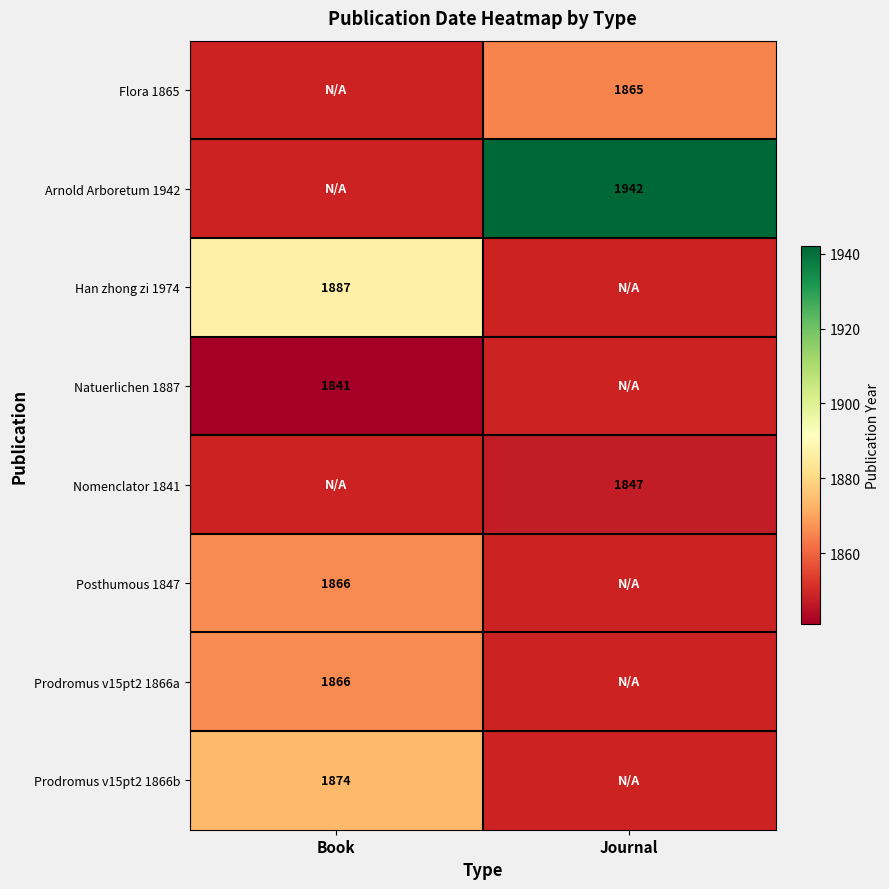

The Han zhong zi 1974 series shows 749 at Book. True or false?

False